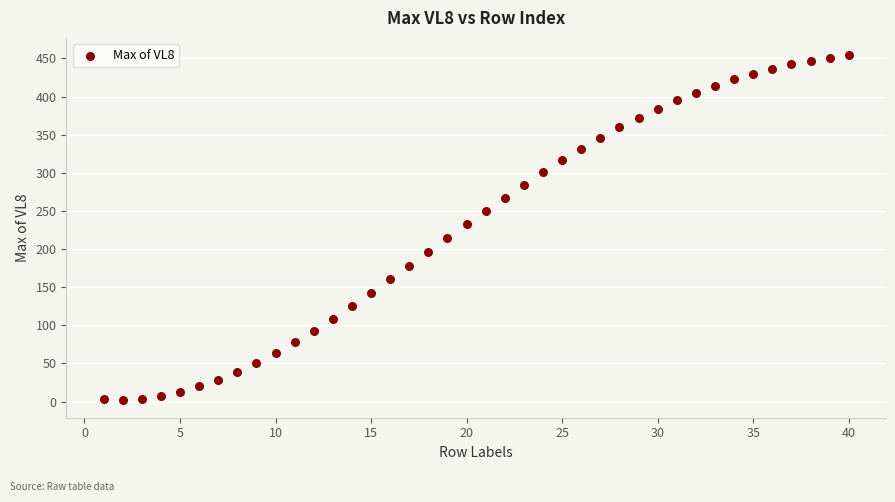

What is the range of X values (max minus min)?

39.0